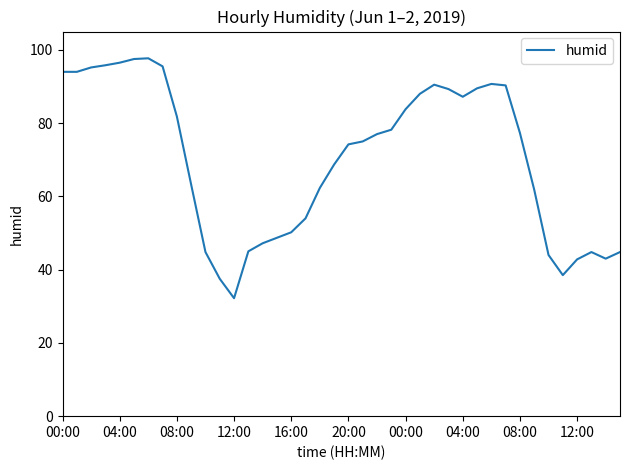

What is the difference between the maximum and minimum values?

65.5